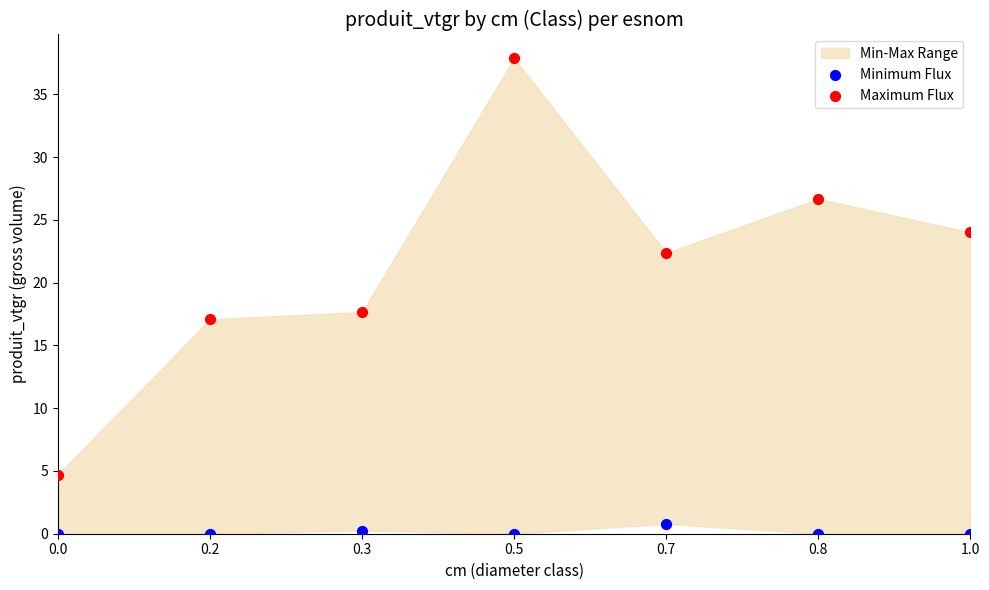

Which series has the largest Y range (max minus min)?

Maximum Flux